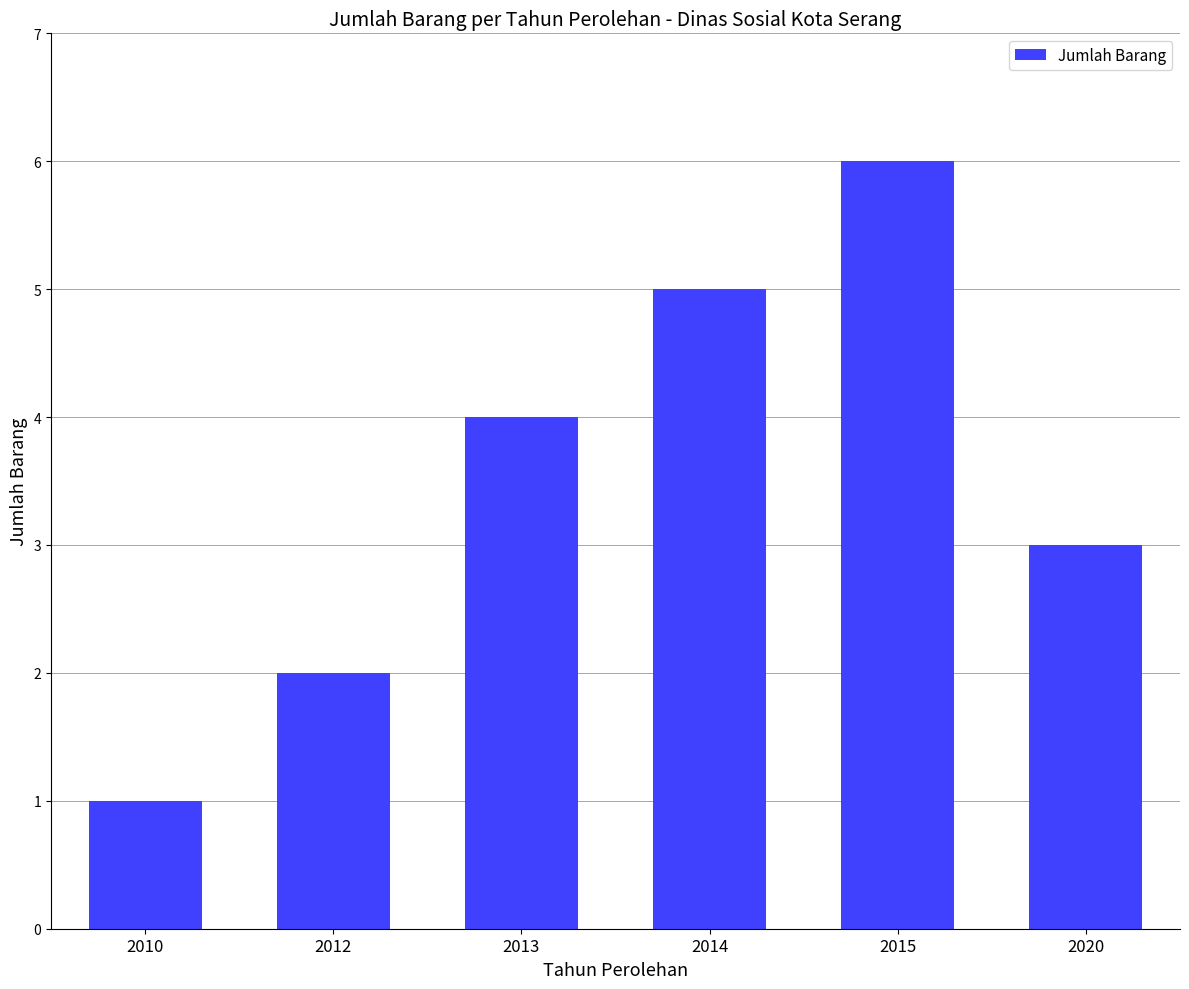

Count the values in the range 2 to 5.

4